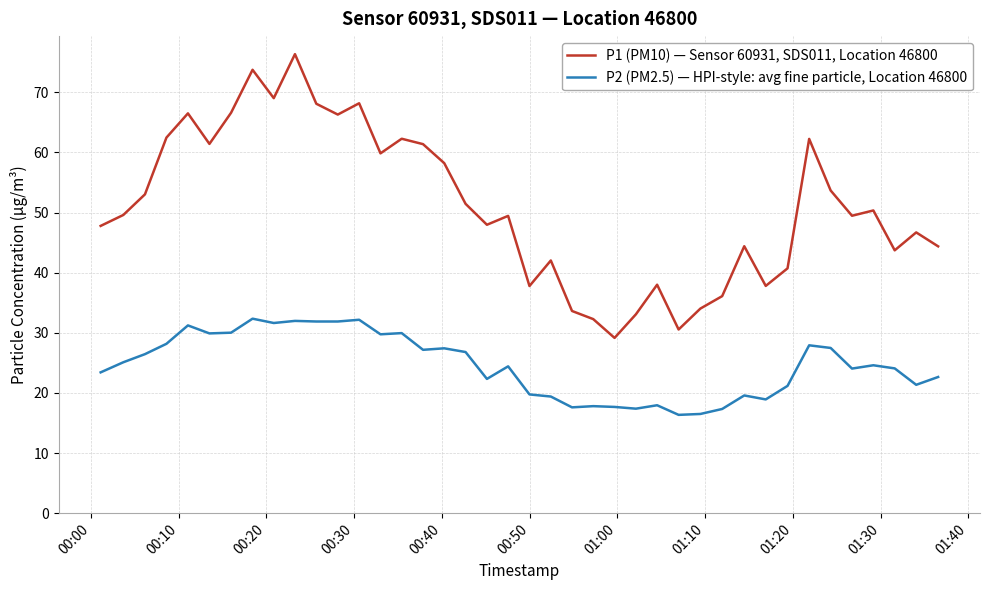

Rank the series by their average value, from lowest to highest.

P2 (PM2.5) — HPI-style: avg fine particle, Location 46800, P1 (PM10) — Sensor 60931, SDS011, Location 46800